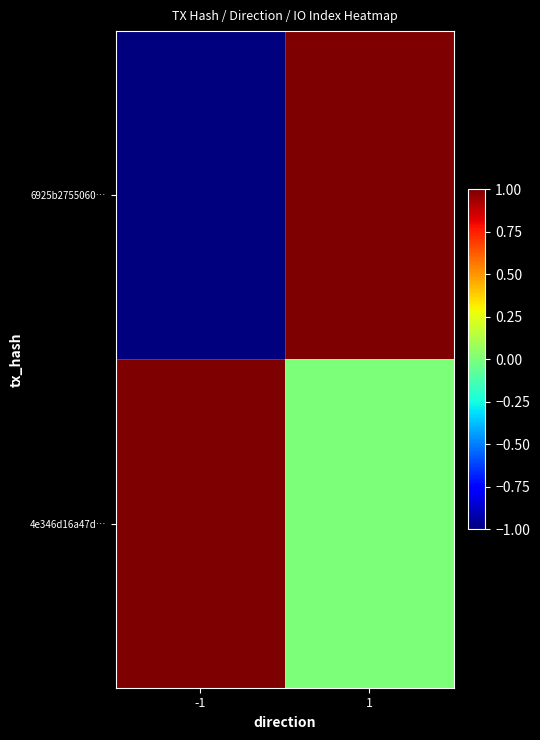

Reading right to left, transcribe all the data shown in this chart.

6925b2755060…: 1=1	-1=-1
4e346d16a47d…: 1=0	-1=1